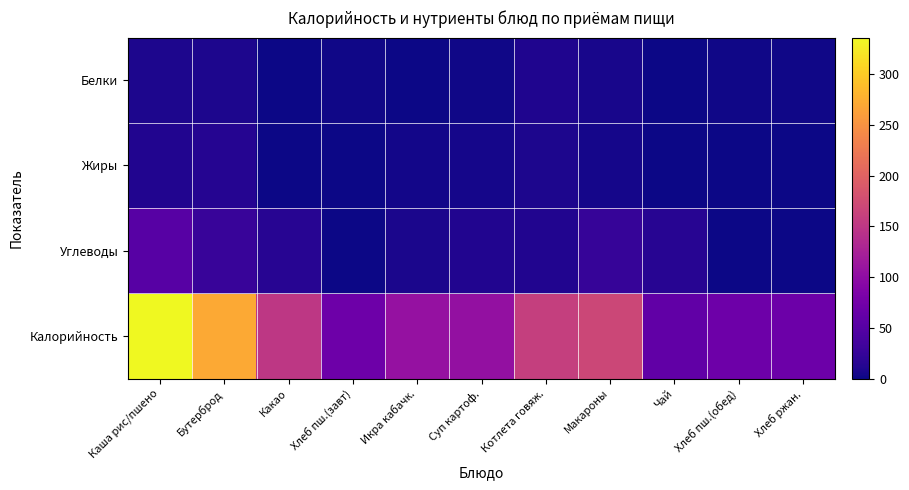

Reading left to right, extract all data points from this chart.

Белки: Каша рис/пшено=8.0	Бутерброд=9.0	Какао=0.0	Хлеб пш.(завт)=2.0	Икра кабачк.=1.0	Суп картоф.=2.0	Котлета говяж.=10.0	Макароны=6.0	Чай=0.0	Хлеб пш.(обед)=2.0	Хлеб ржан.=1.7
Жиры: Каша рис/пшено=11.0	Бутерброд=14.0	Какао=0.0	Хлеб пш.(завт)=0.0	Икра кабачк.=3.0	Суп картоф.=5.0	Котлета говяж.=9.0	Макароны=5.0	Чай=0.0	Хлеб пш.(обед)=0.0	Хлеб ржан.=1.0
Углеводы: Каша рис/пшено=52.0	Бутерброд=27.0	Какао=15.0	Хлеб пш.(завт)=1.0	Икра кабачк.=7.0	Суп картоф.=11.0	Котлета говяж.=11.0	Макароны=26.0	Чай=15.0	Хлеб пш.(обед)=1.0	Хлеб ржан.=1.0
Калорийность: Каша рис/пшено=336.0	Бутерброд=271.0	Какао=150.0	Хлеб пш.(завт)=70.1	Икра кабачк.=105.0	Суп картоф.=104.0	Котлета говяж.=160.0	Макароны=169.0	Чай=60.0	Хлеб пш.(обед)=70.1	Хлеб ржан.=69.0